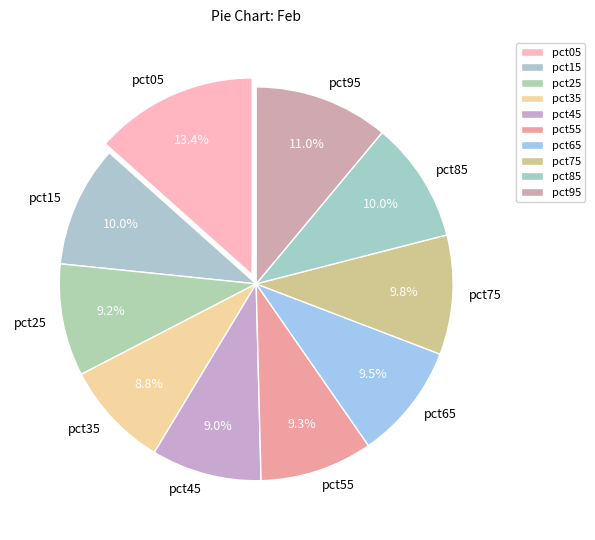

Do pct65 and pct15 together represent more than half of the pie?

No